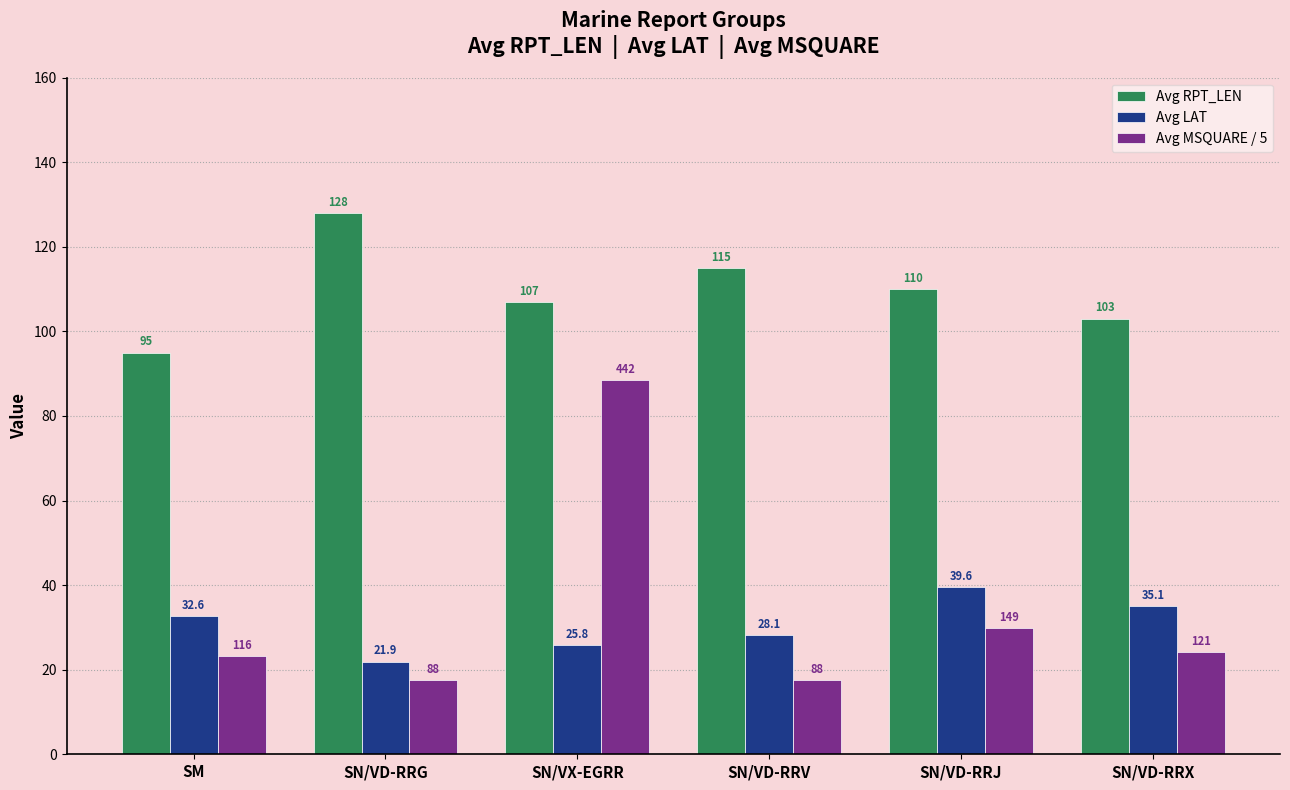

Does the chart contain any negative values?

No